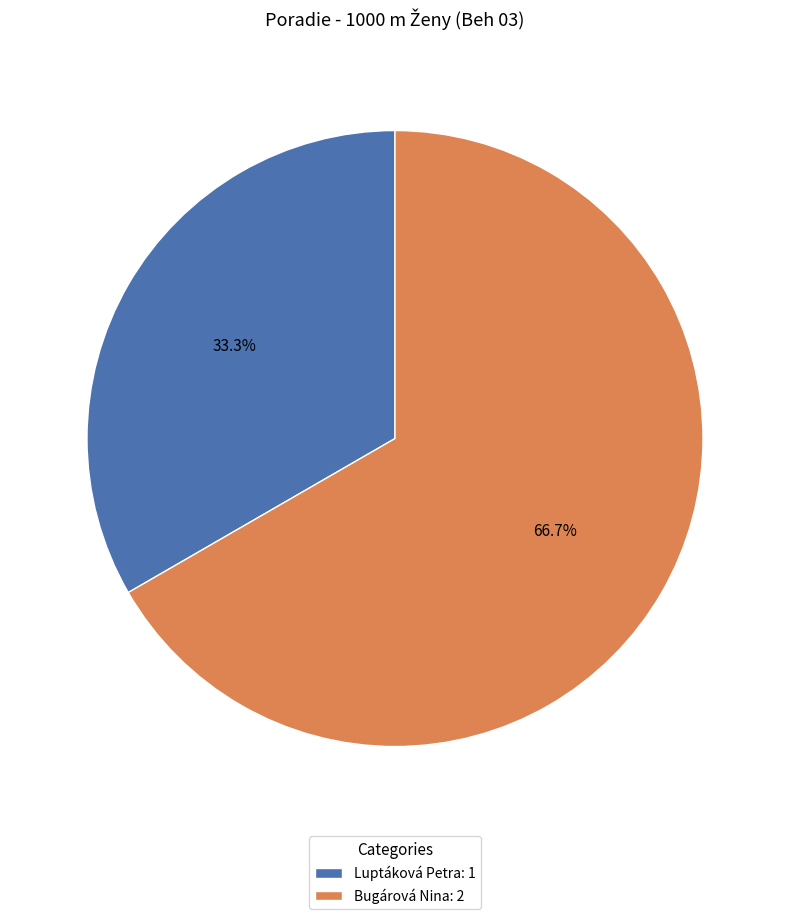

Do Luptáková Petra and Bugárová Nina together represent more than half of the pie?

Yes